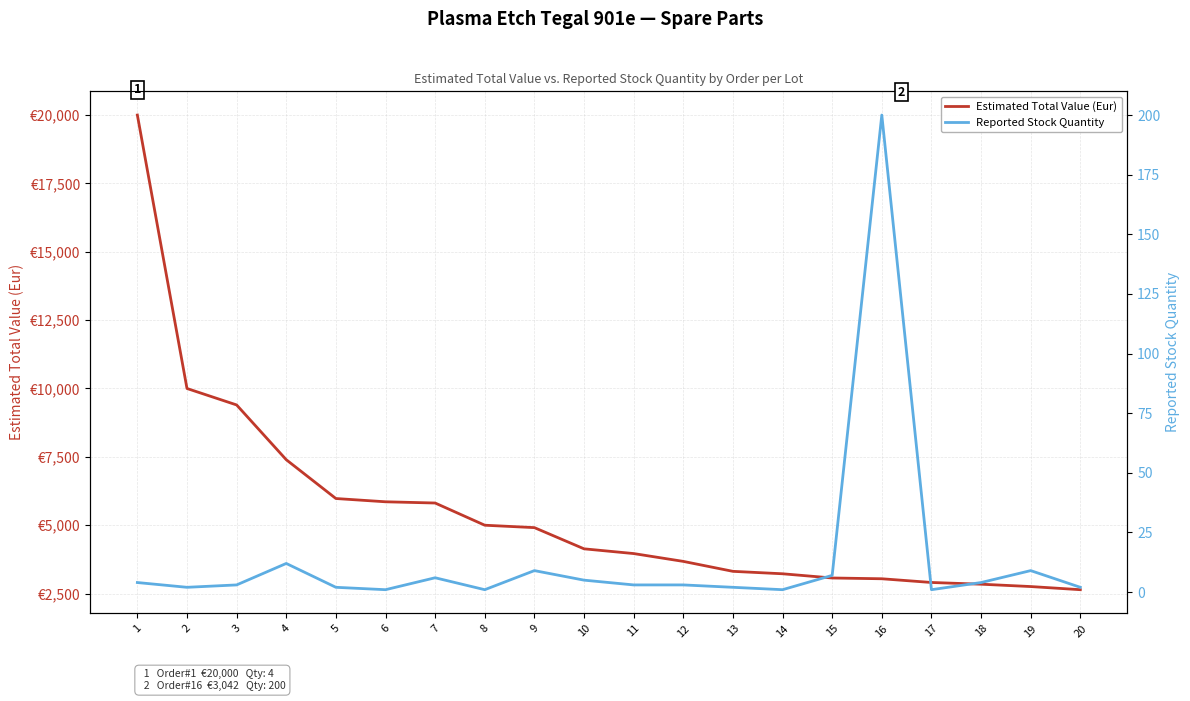

What are all the series names shown in the legend?

Estimated Total Value (Eur), Reported Stock Quantity